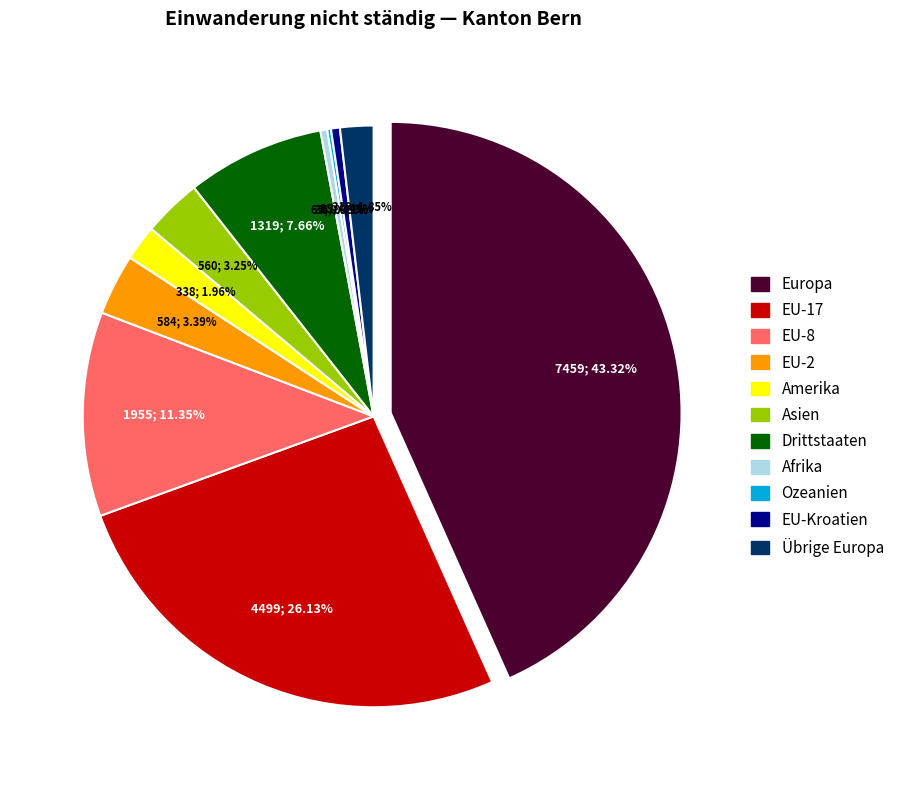

Between Ozeanien and Drittstaaten, which is larger?

Drittstaaten